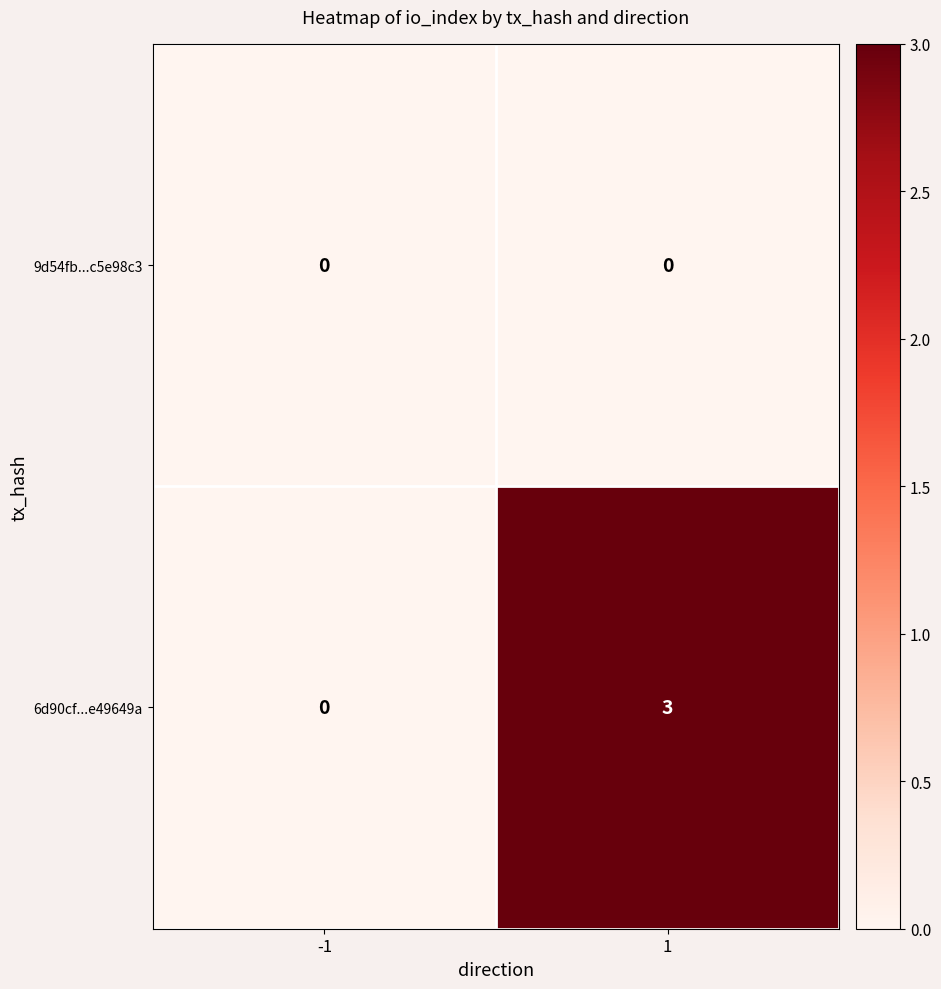

At 1, list the series in order from smallest to largest.

9d54fb...c5e98c3, 6d90cf...e49649a